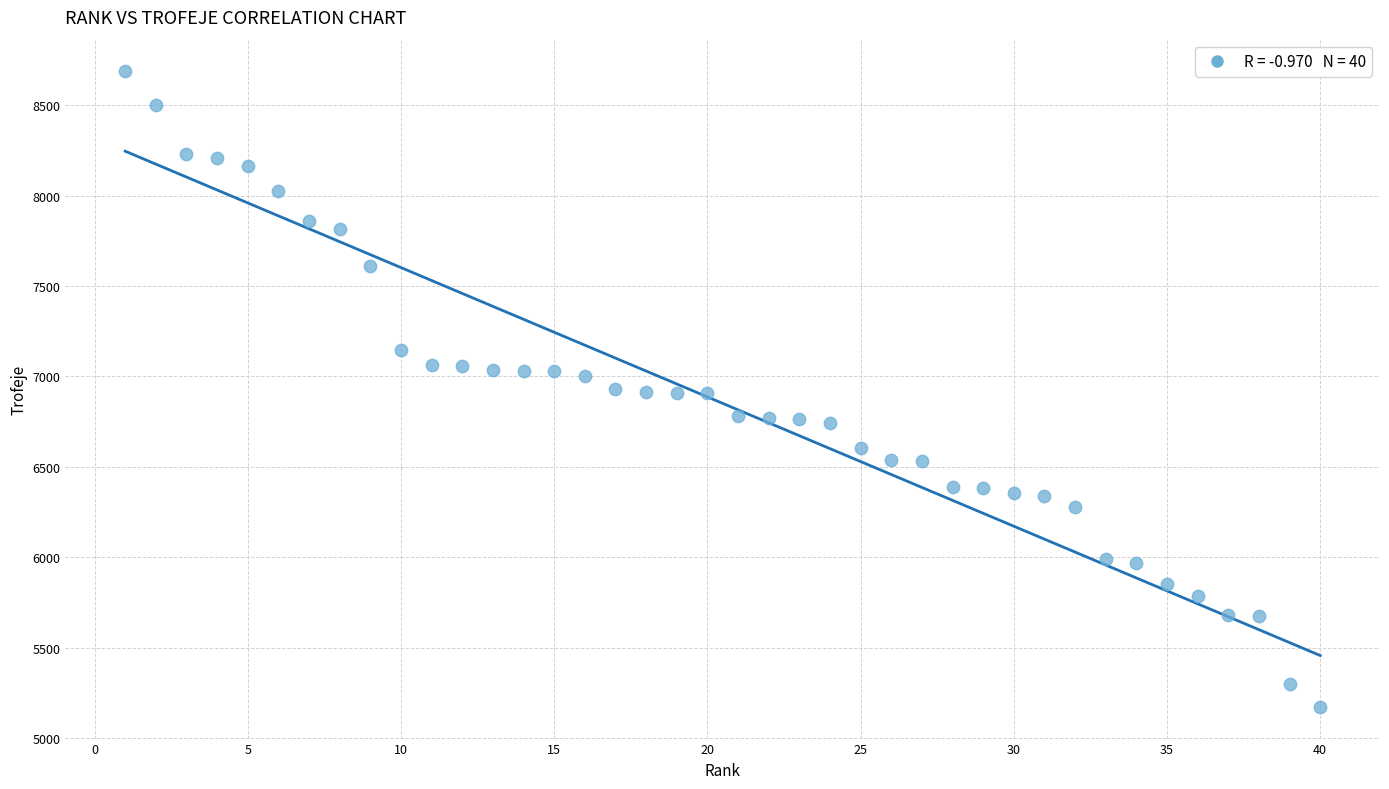

What is the range of X values (max minus min)?

39